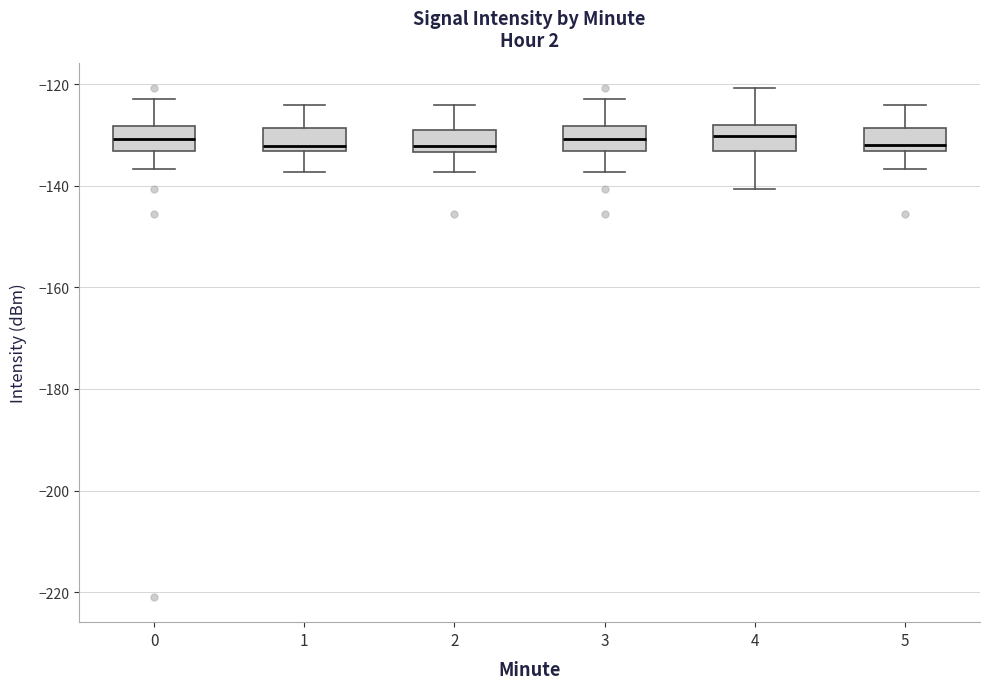

Where does the lower whisker of the box at x = 3 end on the y-axis? The values are not printed on the chart, so give them approximately, as read against the axis.

-138